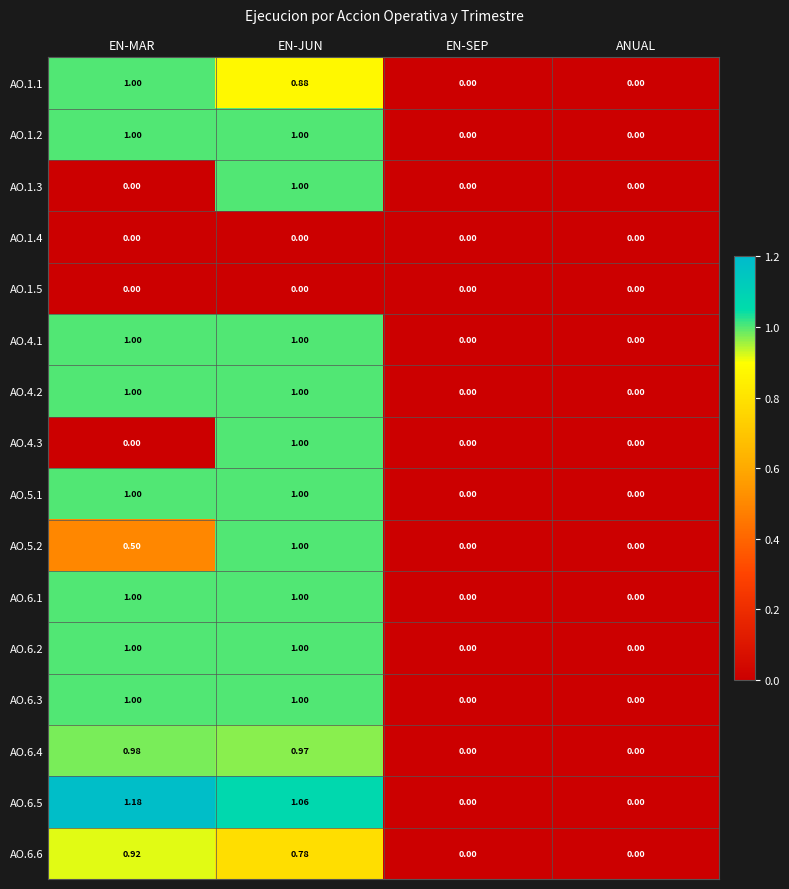

At which label does AO.4.3 reach its peak?

EN-JUN